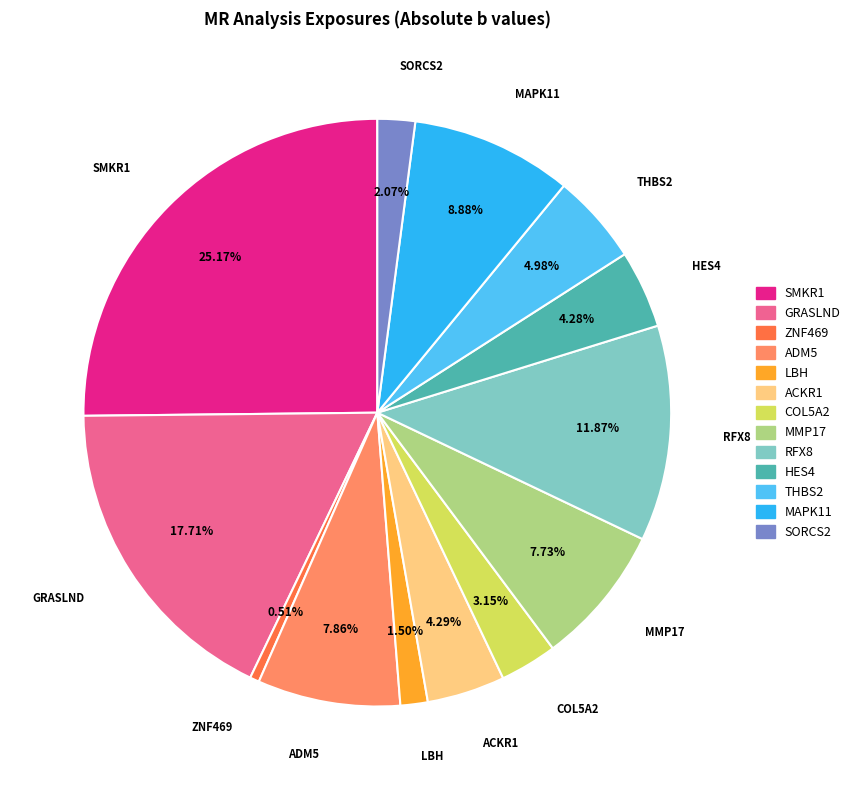

Is ZNF469 the majority of the pie?

No